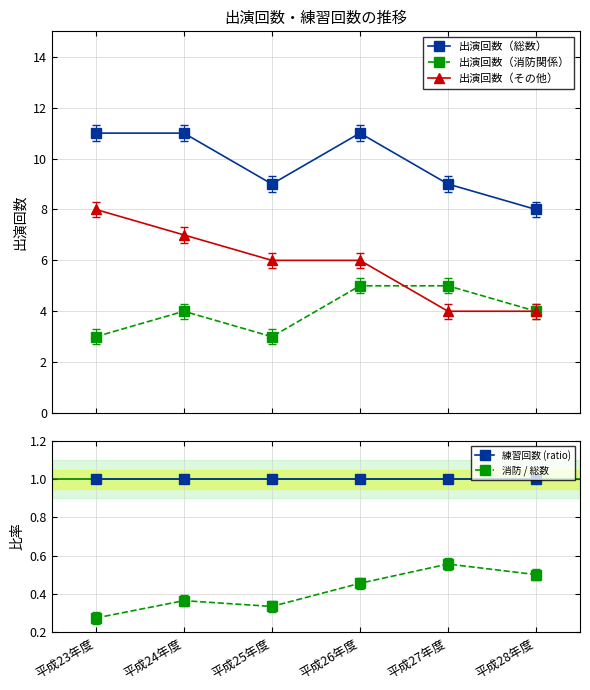

Reading left to right, list all the values displayed in this chart.

出演回数（総数）: 11.0	11.0	9.0	11.0	9.0	8.0
出演回数（消防関係）: 3.0	4.0	3.0	5.0	5.0	4.0
出演回数（その他）: 8.0	7.0	6.0	6.0	4.0	4.0
練習回数 (ratio): 1.0	1.0	1.0	1.0	1.0	1.0
消防 / 総数: 0.3	0.4	0.3	0.5	0.6	0.5